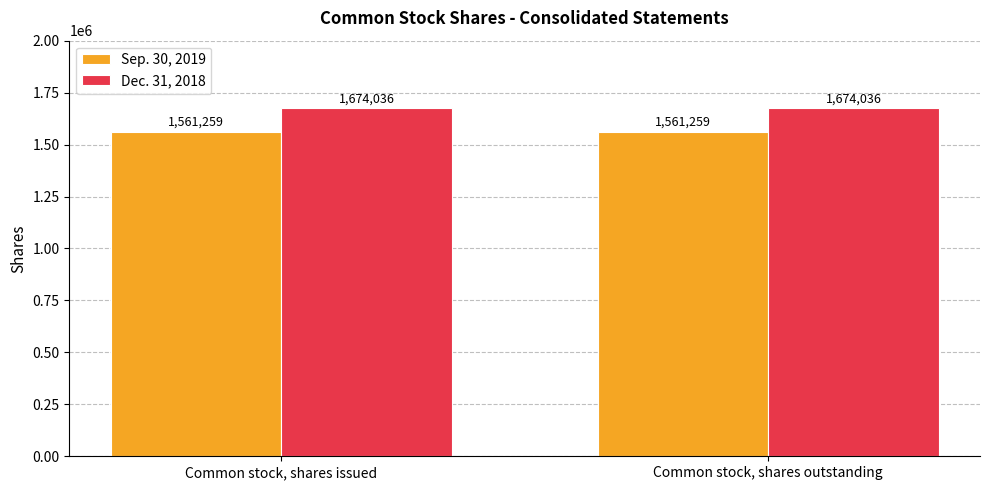

The value of Dec. 31, 2018 at Common stock, shares outstanding is 1674036. True or false?

True